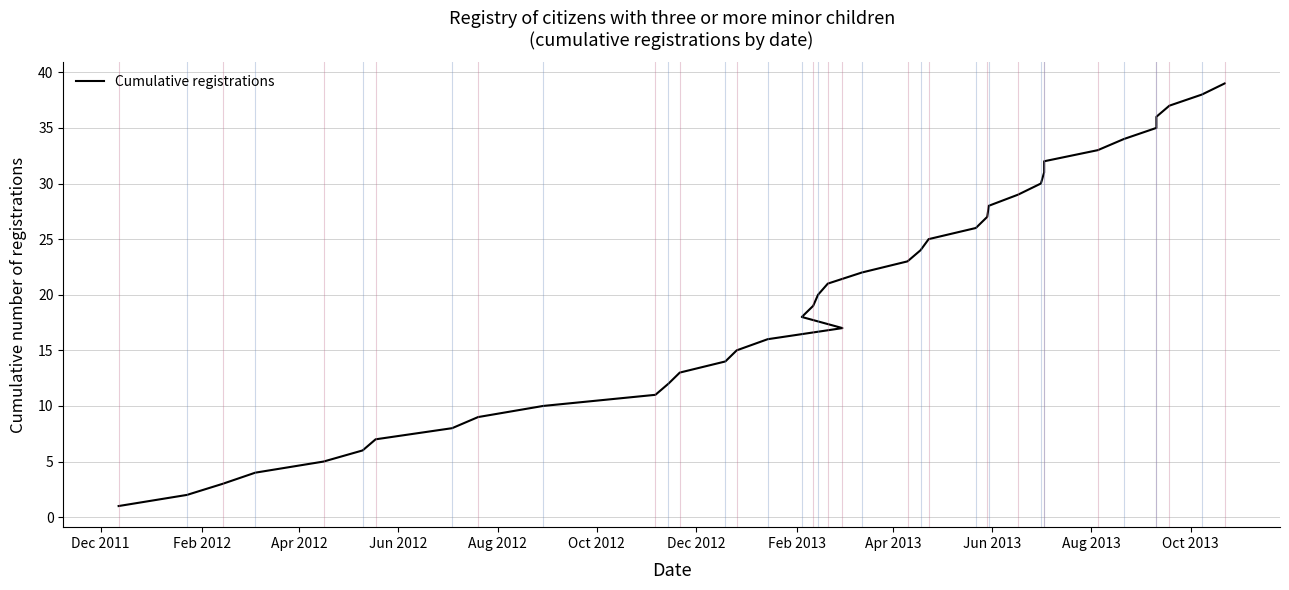

True or false: the data has more than 2 interior local peaks.

False